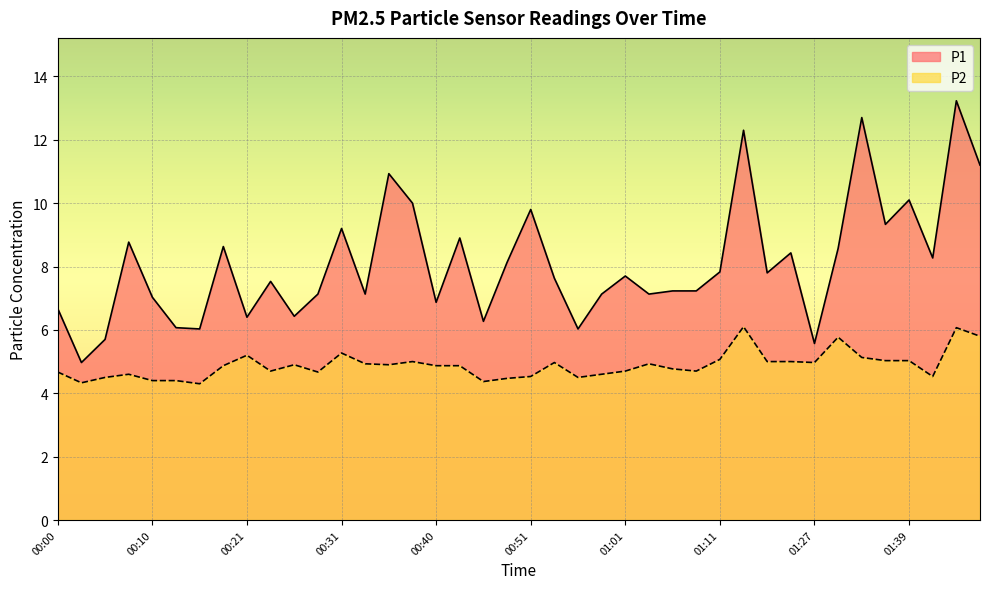

What is the difference between the P1 values at 01:08 and 00:35?

3.7